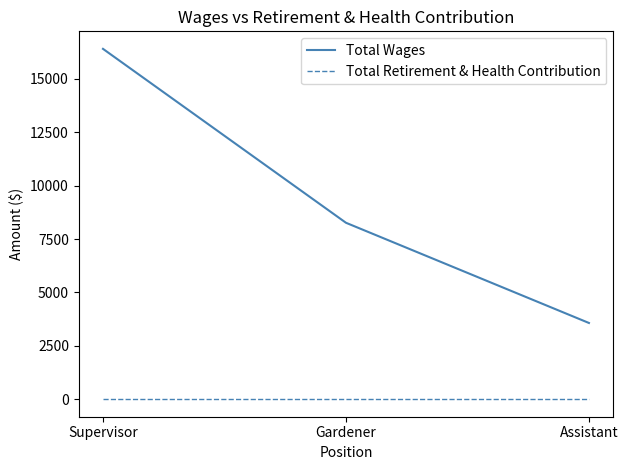

Rank the series by their maximum value, from lowest to highest.

Total Retirement & Health Contribution, Total Wages